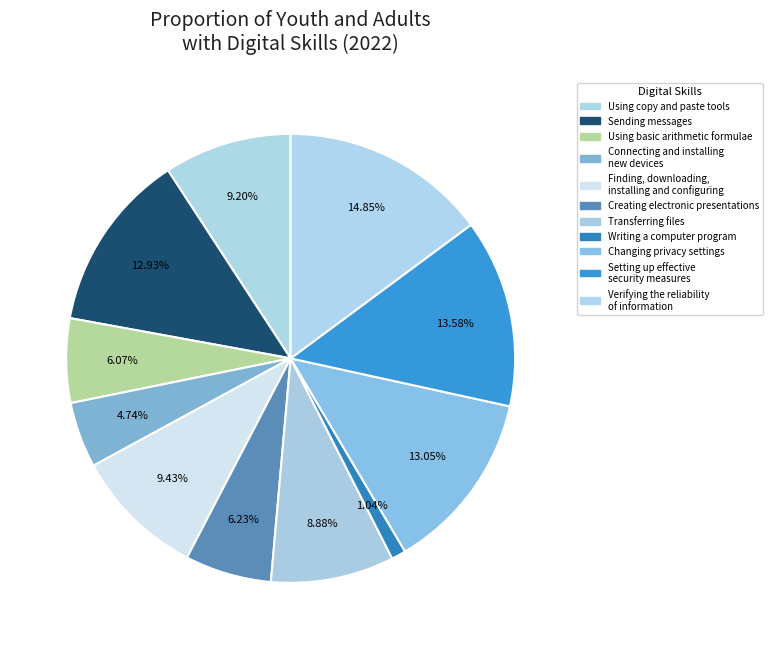

How many segments does this pie chart have?

11